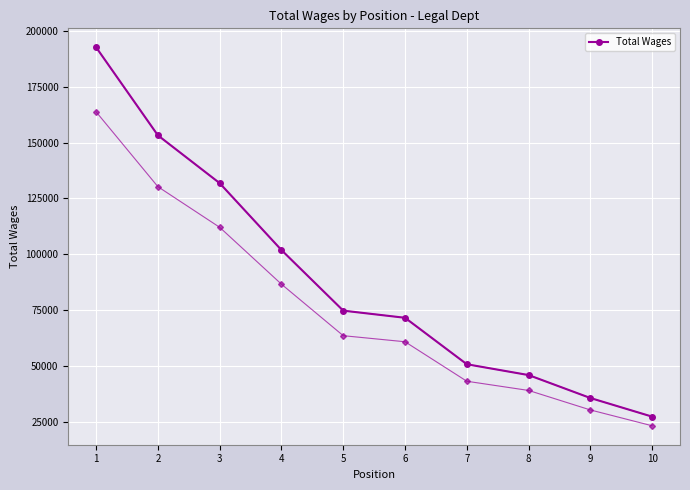

Which has a higher value, 1 or 10?

1